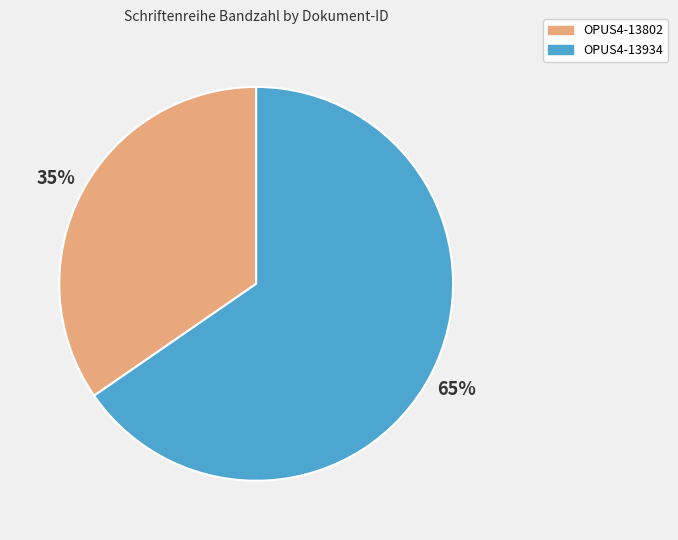

Between OPUS4-13802 and OPUS4-13934, which is larger?

OPUS4-13934